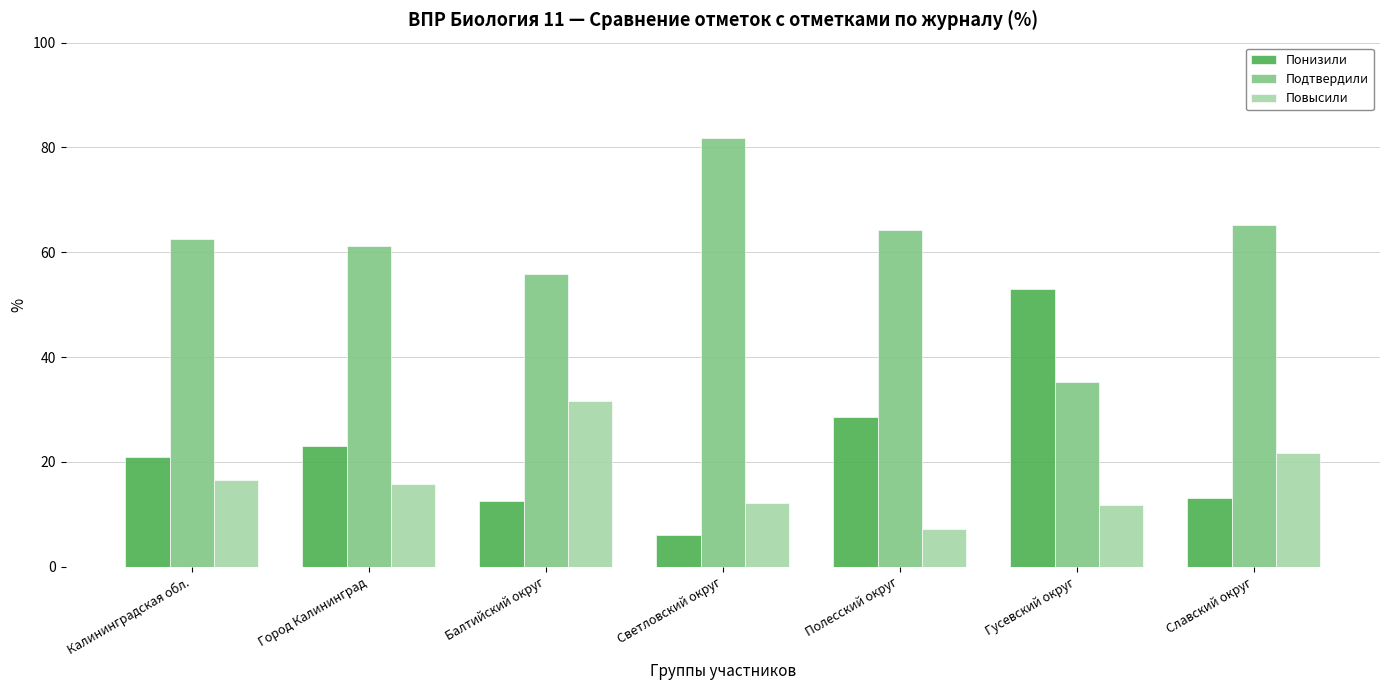

Which series changed the most between Балтийский округ and Гусевский округ?

Понизили